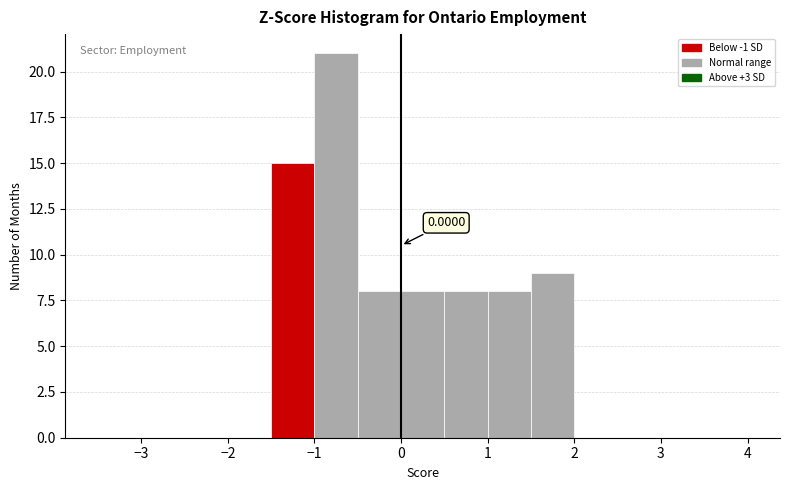

Over which range of the x-axis is the bar tallest?

-1.0 to -0.5